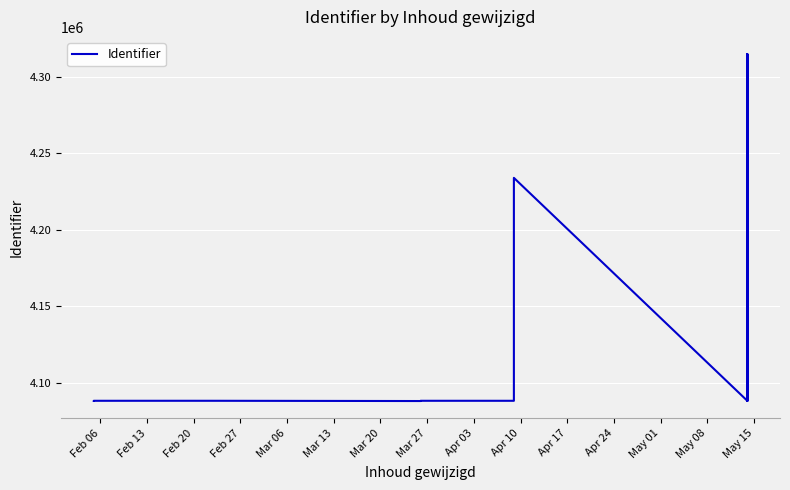

Reading left to right, what are all the values shown in this chart?

4088140	4088232	4088244	4088233	4088076	4088235	4088236	4088230	4234050	4088231	4088247	4314906	4088239	4314911	4088237	4088238